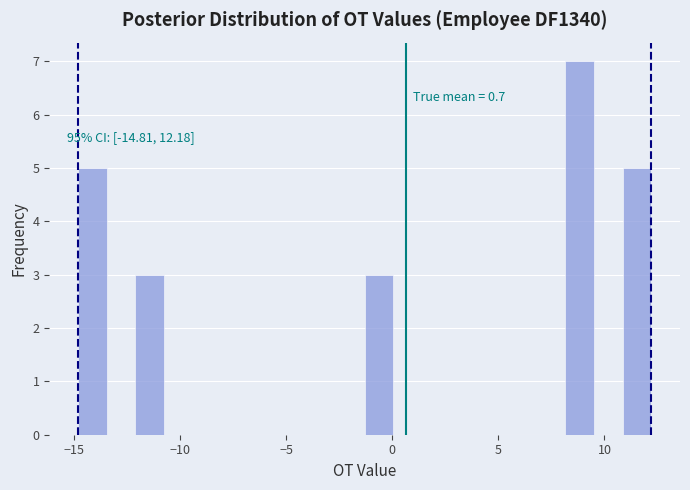

Around what value on the x-axis is the tallest bar? Give the approximate position of its centre, as read against the axis.

9.0